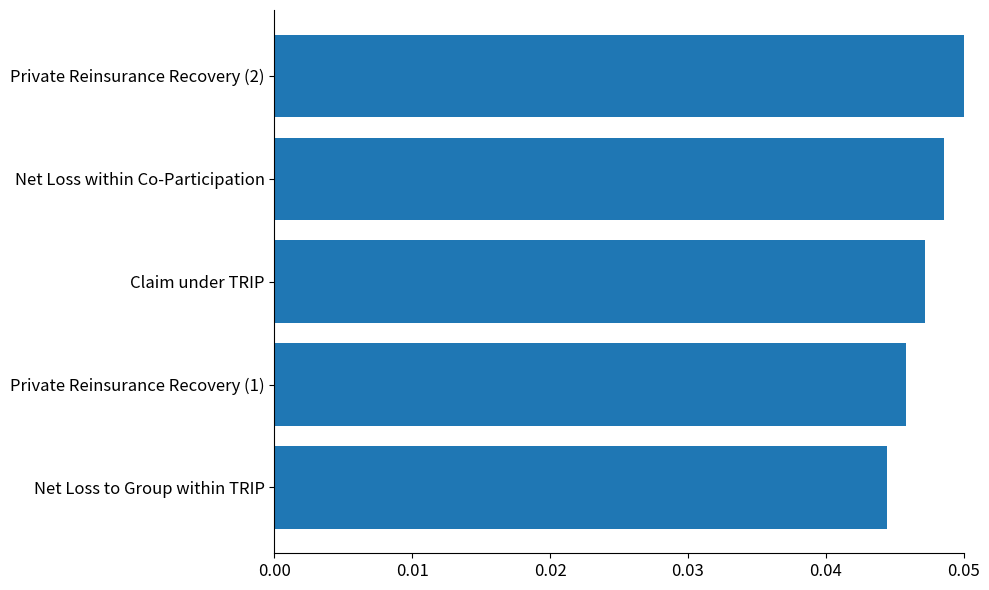

What is the sum of all values?

0.2